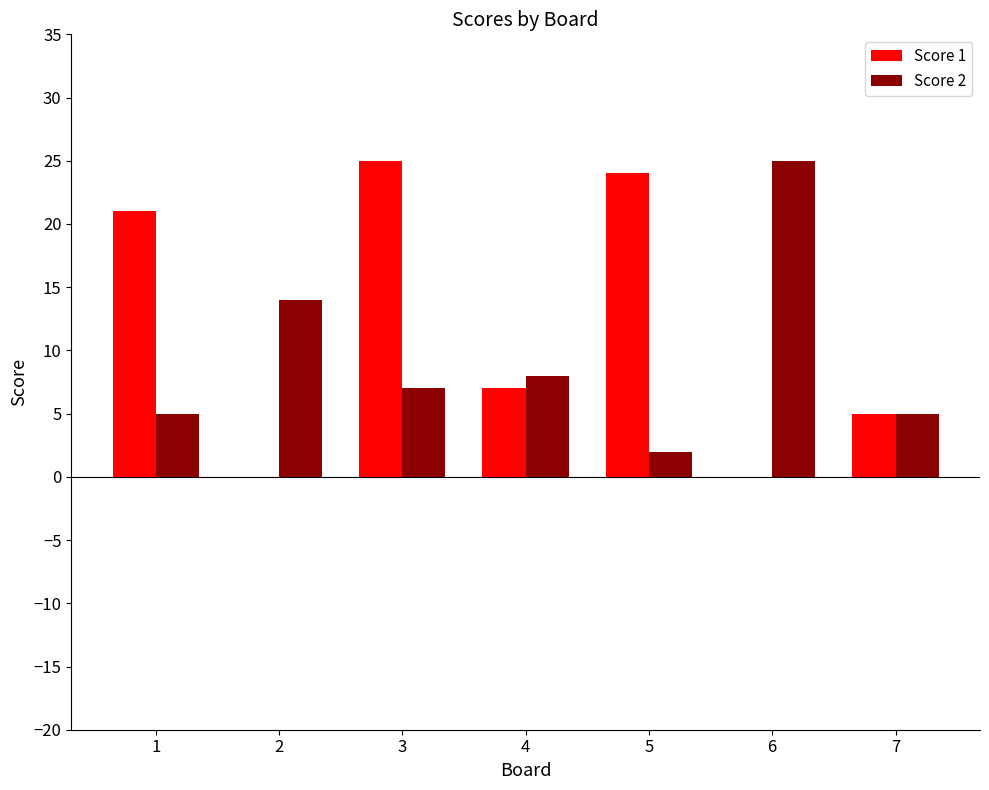

What is the highest value of the Score 2 series?

25